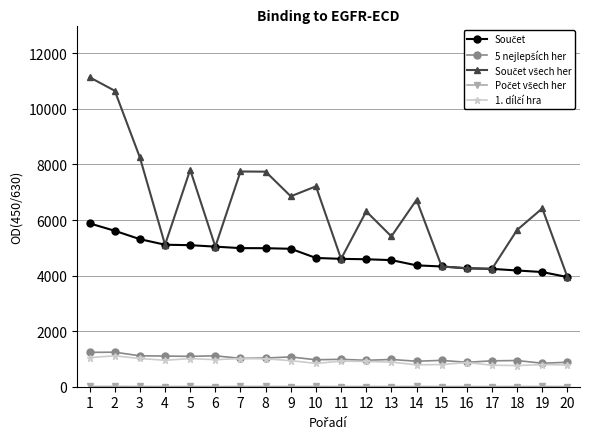

What is the maximum value shown in the chart?

11139